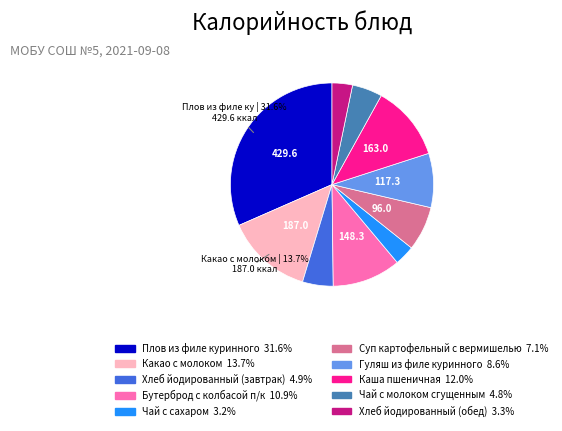

To the nearest percent, what is the combined percentage of Гуляш из филе куринного and Хлеб йодированный (обед)?

12%